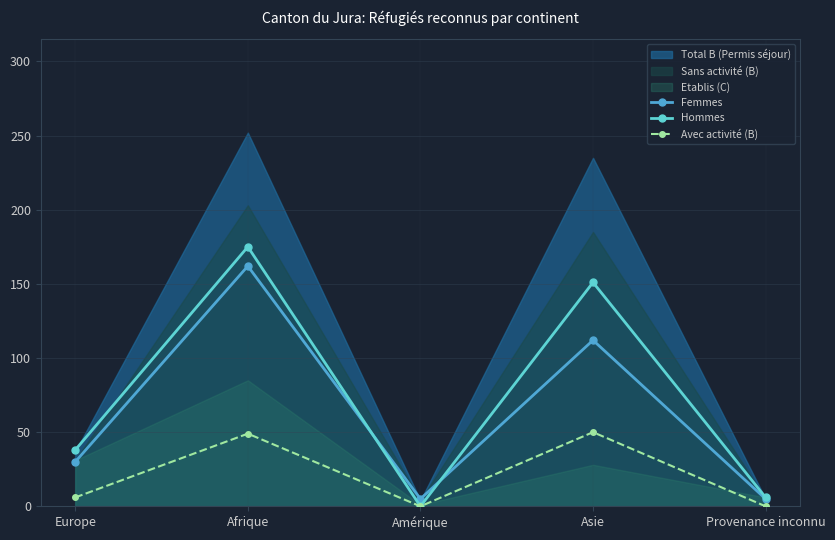

What is the highest value of the Femmes series?

162